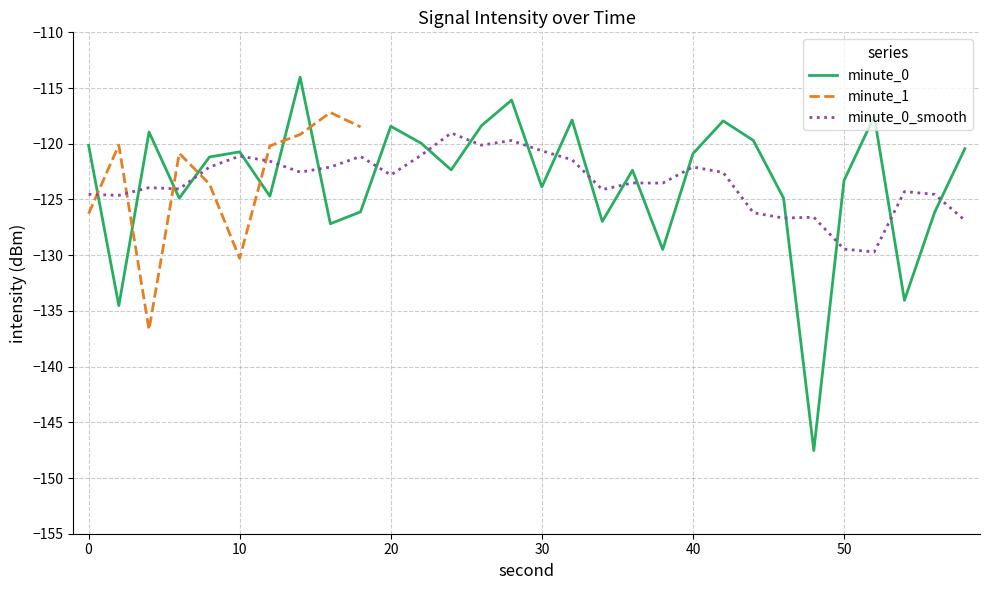

What is the spread (max minus min) of values at 18?

7.6